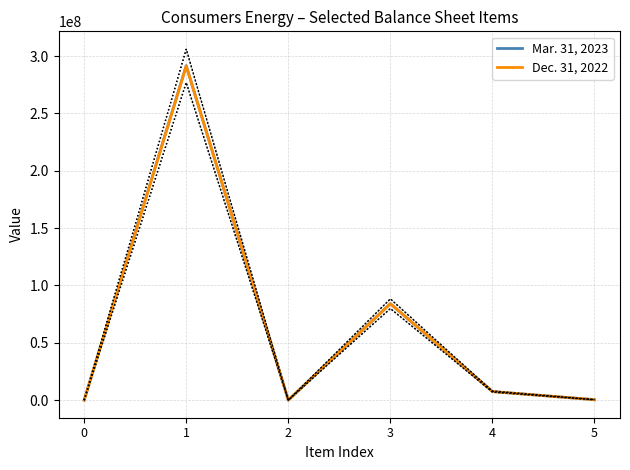

How many values in the Dec. 31, 2022 series exceed 7500000?

2